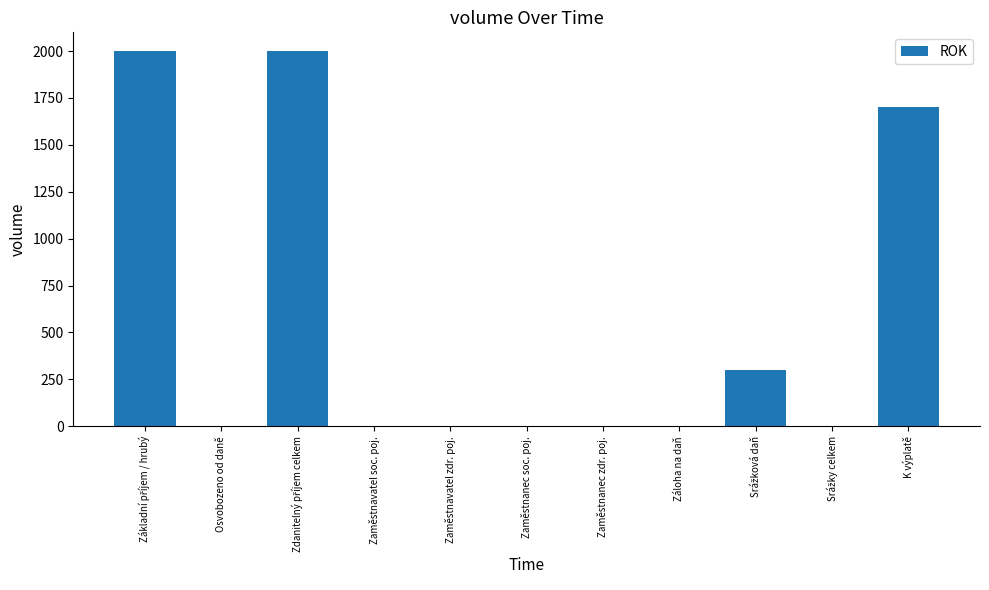

Is it true that the value at Zaměstnanec soc. poj. is 661?

False